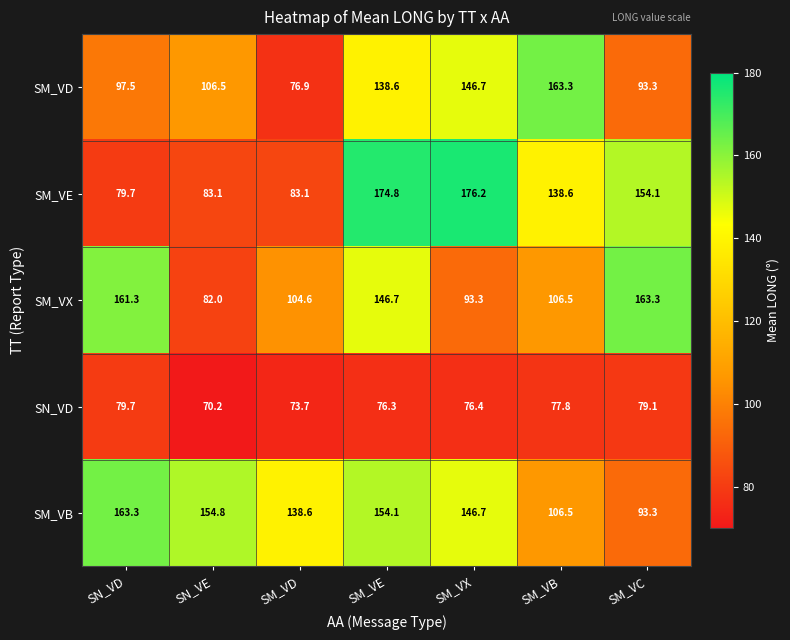

What is the maximum value shown in the chart?

176.2